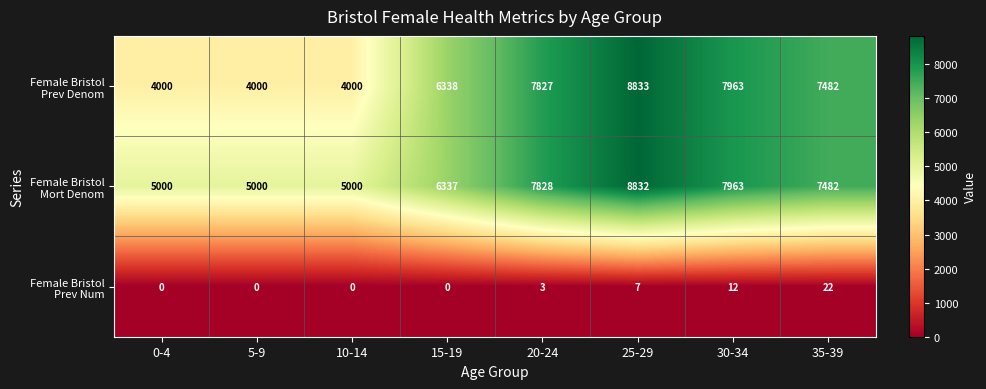

At how many categories does at least one series exceed 5511?

5